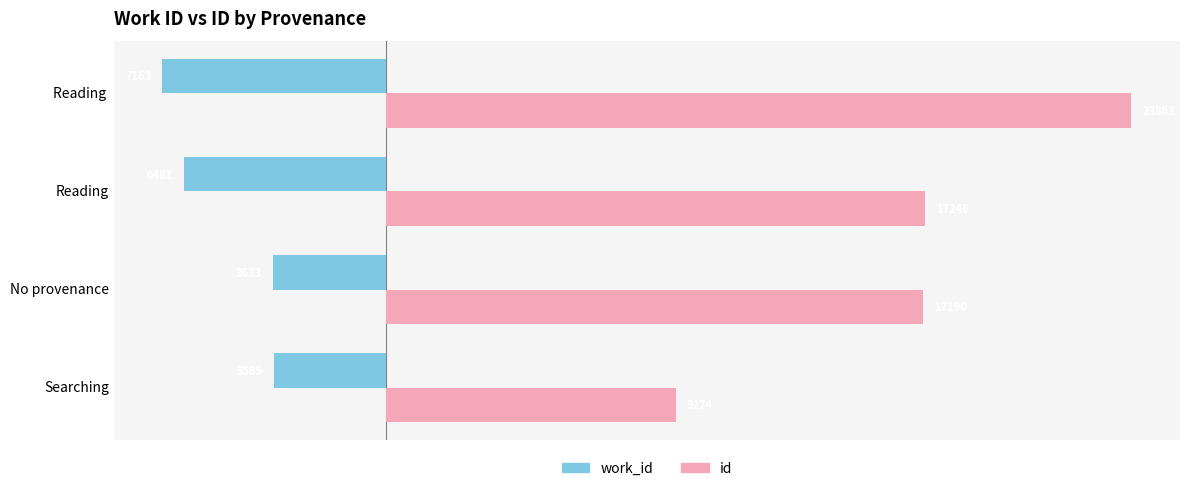

Which series has the widest spread of values?

id